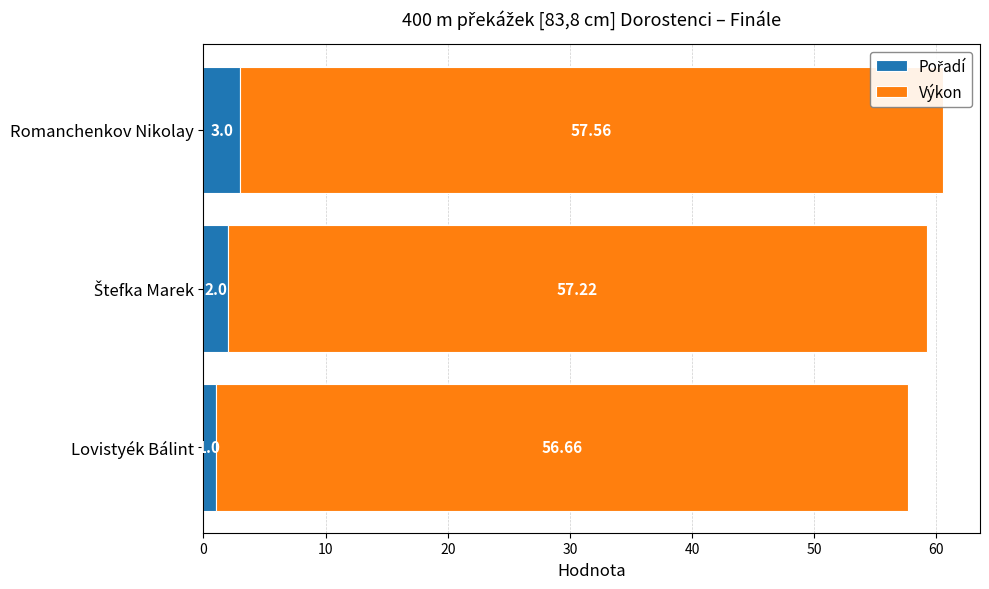

At which category is the sum across all series the highest?

Romanchenkov Nikolay